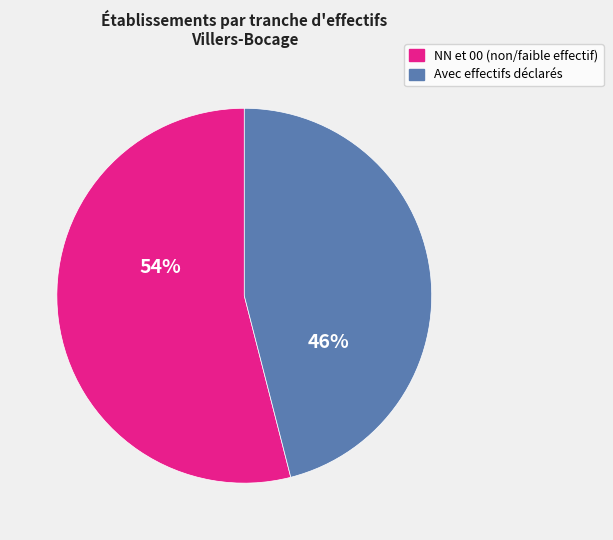

Is there a majority slice in this chart?

Yes